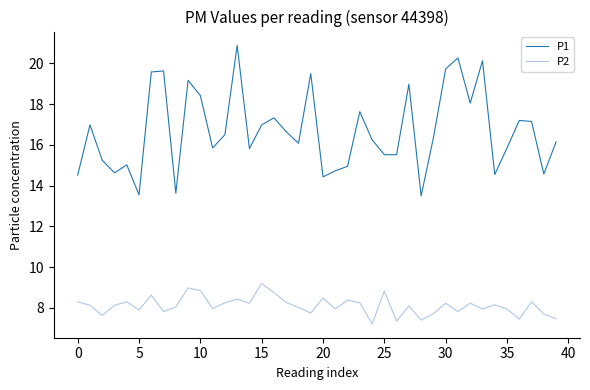

Rank the series by their average value, from highest to lowest.

P1, P2